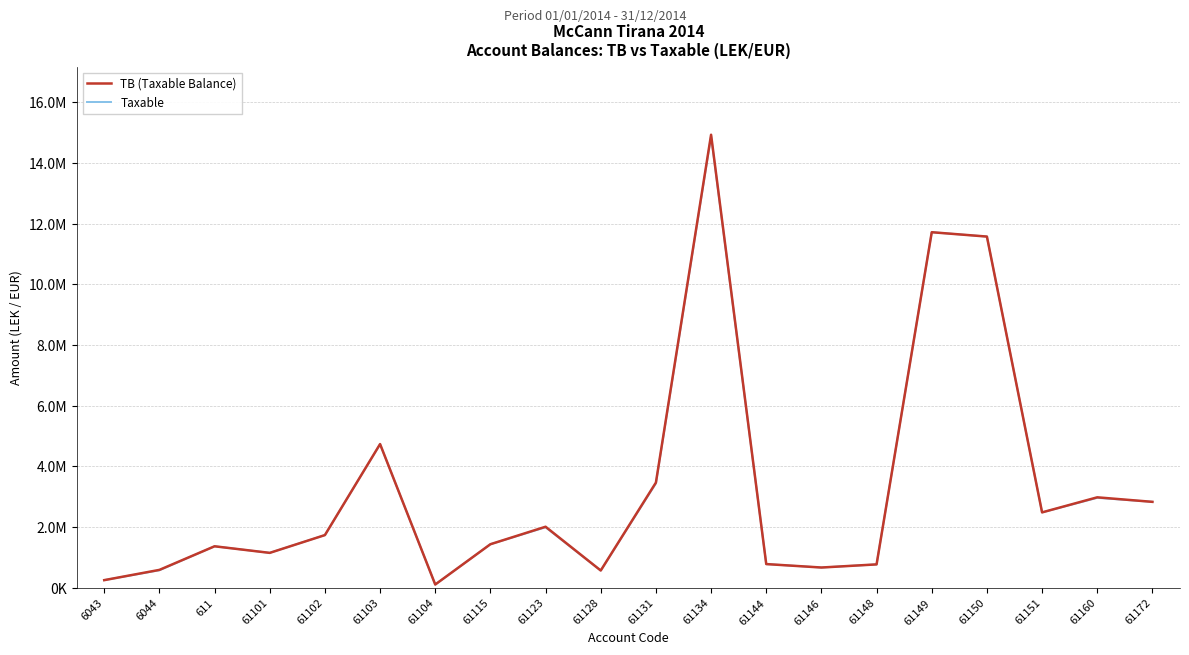

What position from the right is 61144?

8